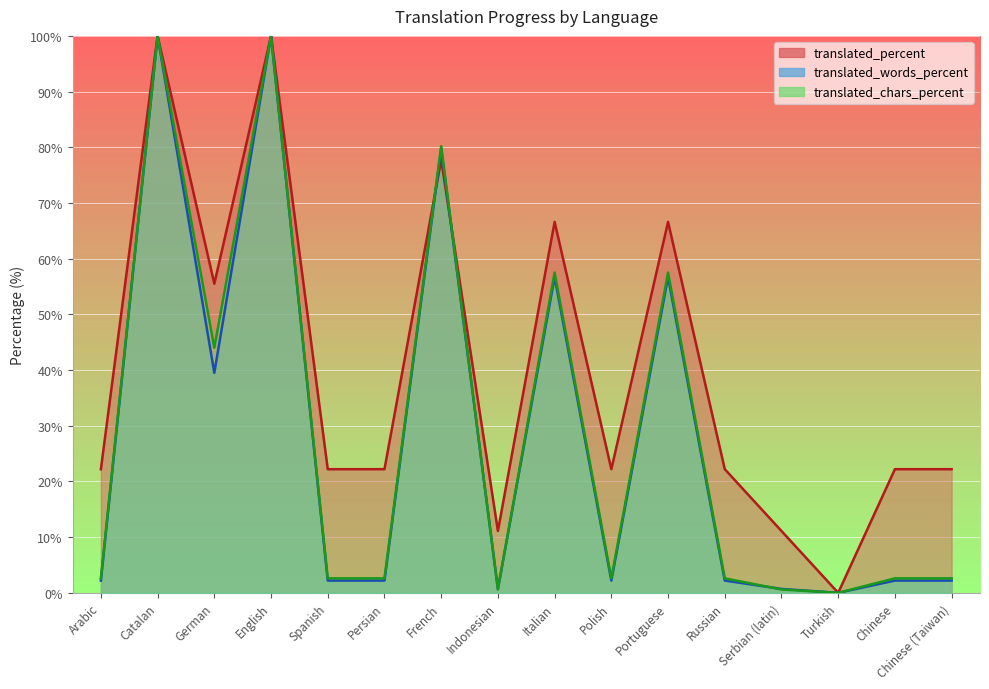

Rank the categories by translated_words_percent value from highest to lowest.

Catalan, English, French, Italian, Portuguese, German, Arabic, Spanish, Persian, Polish, Russian, Chinese, Chinese (Taiwan), Indonesian, Serbian (latin), Turkish